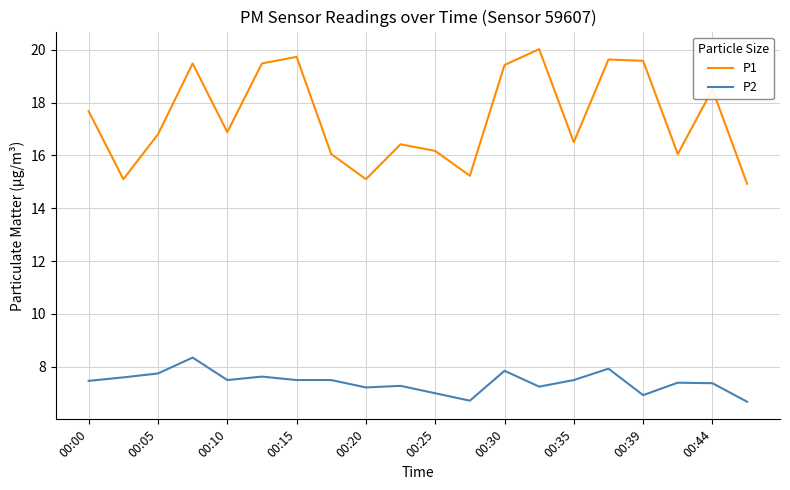

Which series has the largest total across all categories?

P1